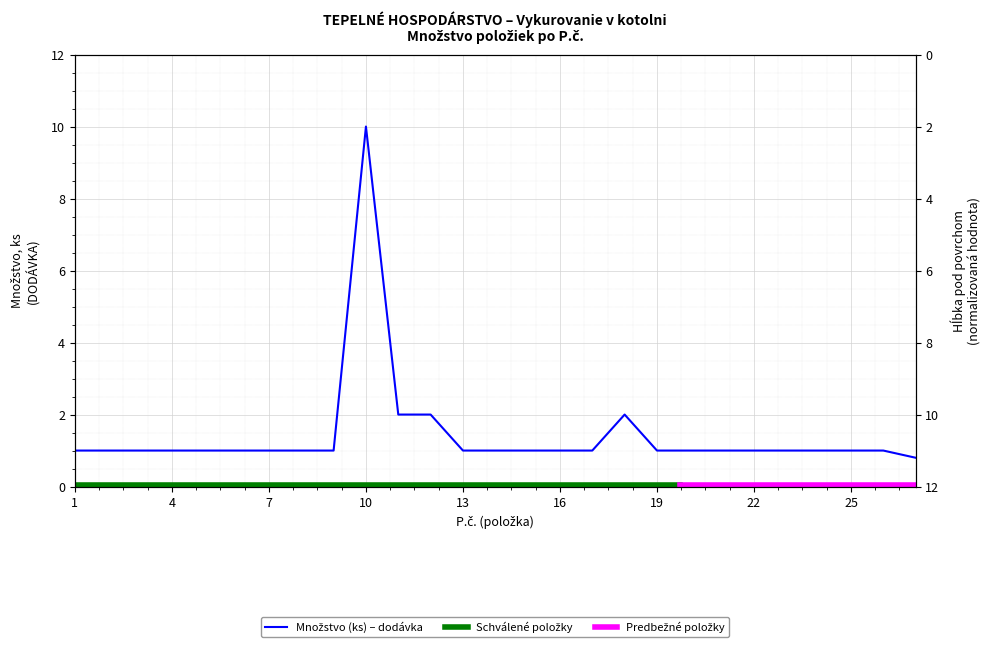

How many categories are shown in the chart?

27